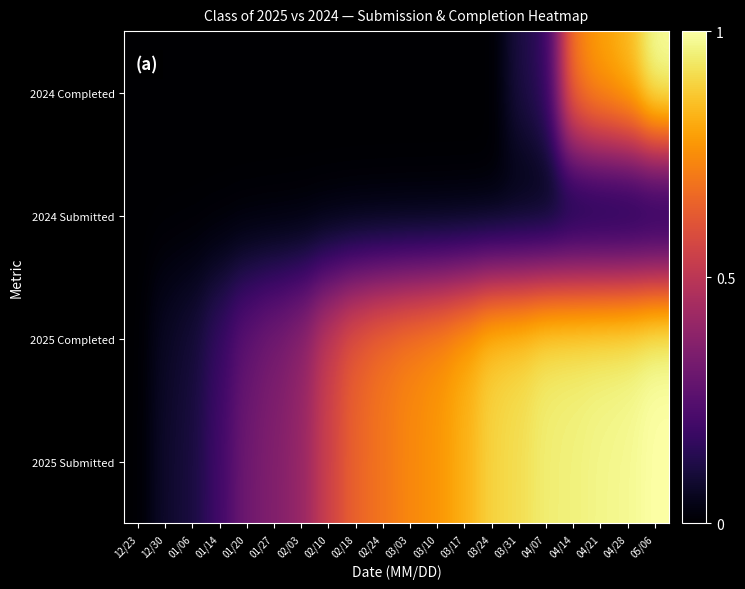

Which label corresponds to the smallest value in the chart?

12/23